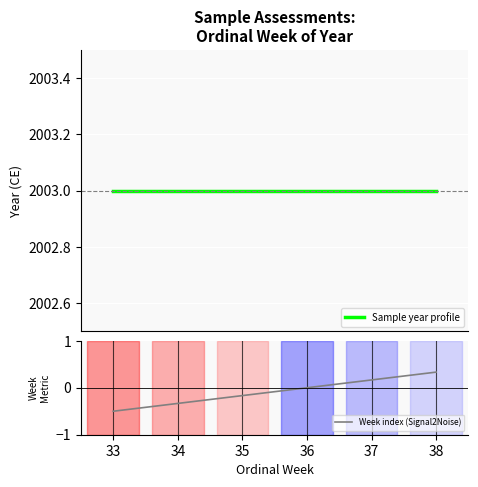

Is it true that Week index (Signal2Noise) equals 0.0 at 36?

True